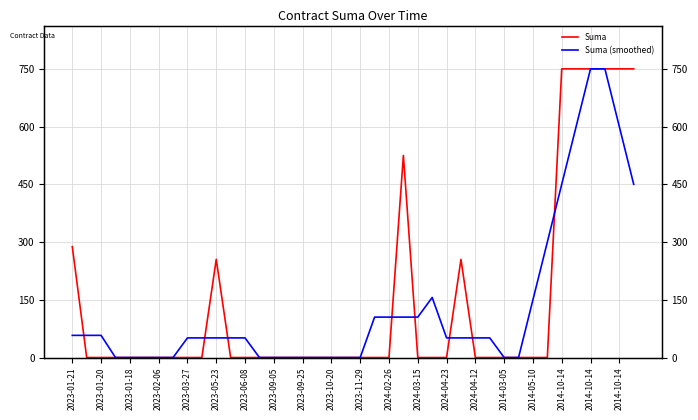

At which label does Suma (smoothed) reach its minimum?

2023-02-06